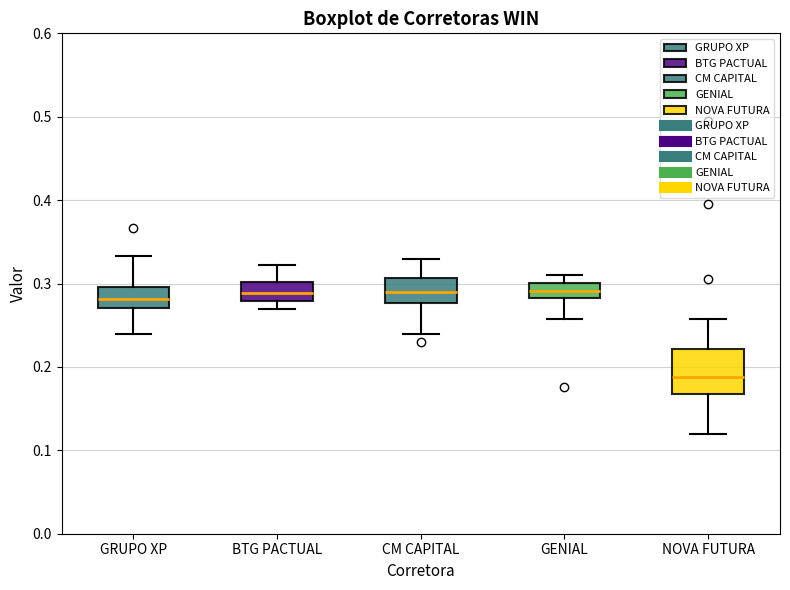

Where does the upper whisker of the box for NOVA FUTURA end on the y-axis? The values are not printed on the chart, so give them approximately, as read against the axis.

0.26